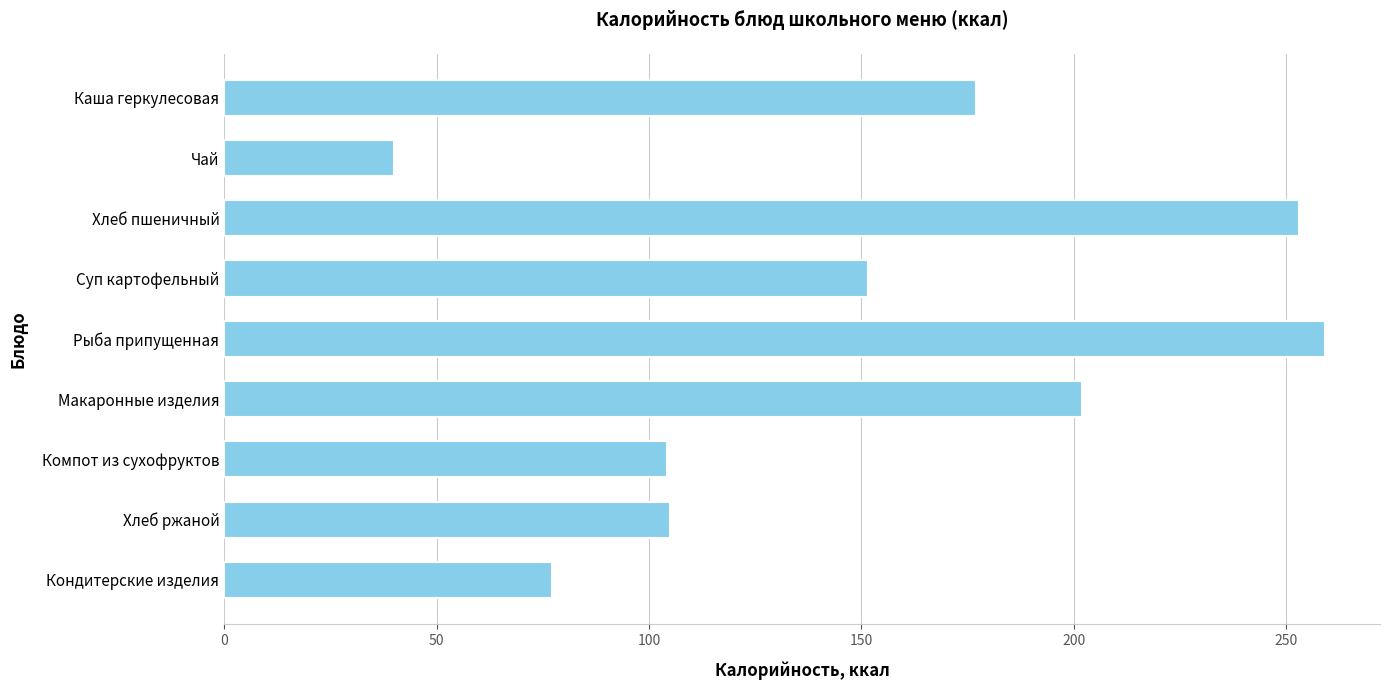

What is the label of the 4th bar from the bottom?

Макаронные изделия